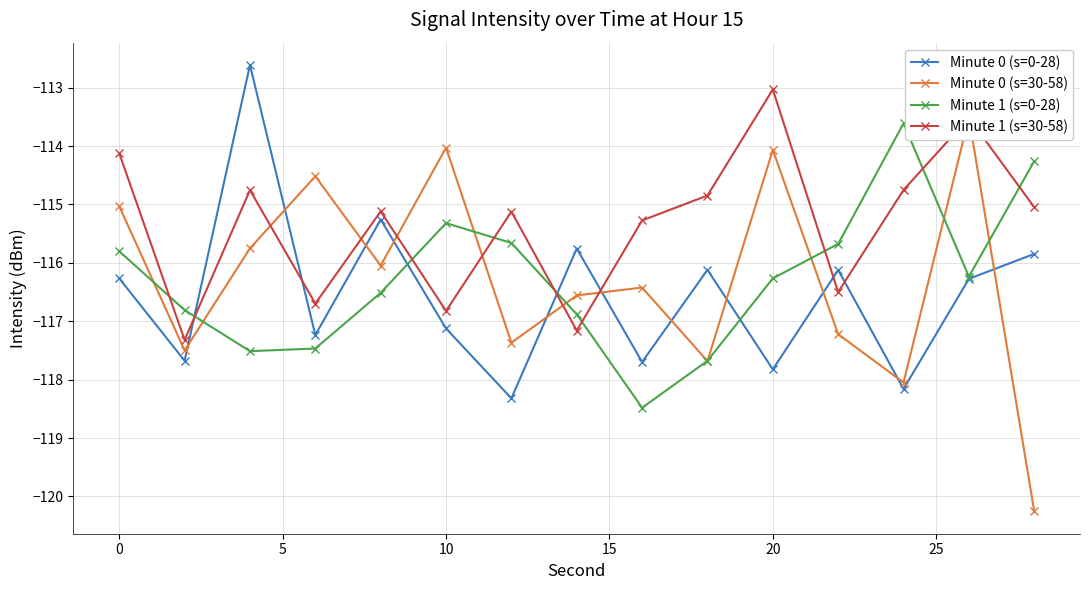

Read the Minute 1 (s=0-28) value at 10.

-115.3